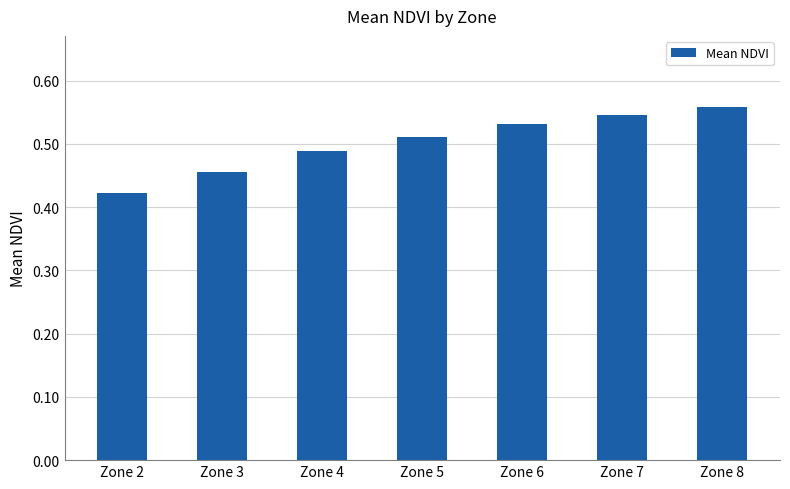

Which category has the lowest value across all series?

Zone 2